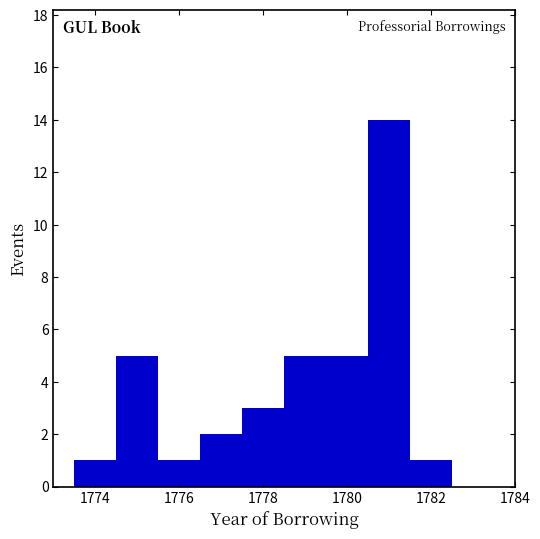

Reading left to right, transcribe this chart: for each bar, give the range it covers on the x-axis and its height. Neither the bar edges nor the heights are printed on the chart, so give them approximately, as read against the axes.

1773.5 to 1774.5: 1
1774.5 to 1775.5: 5
1775.5 to 1776.5: 1
1776.5 to 1777.5: 2
1777.5 to 1778.5: 3
1778.5 to 1779.5: 5
1779.5 to 1780.5: 5
1780.5 to 1781.5: 14
1781.5 to 1782.5: 1